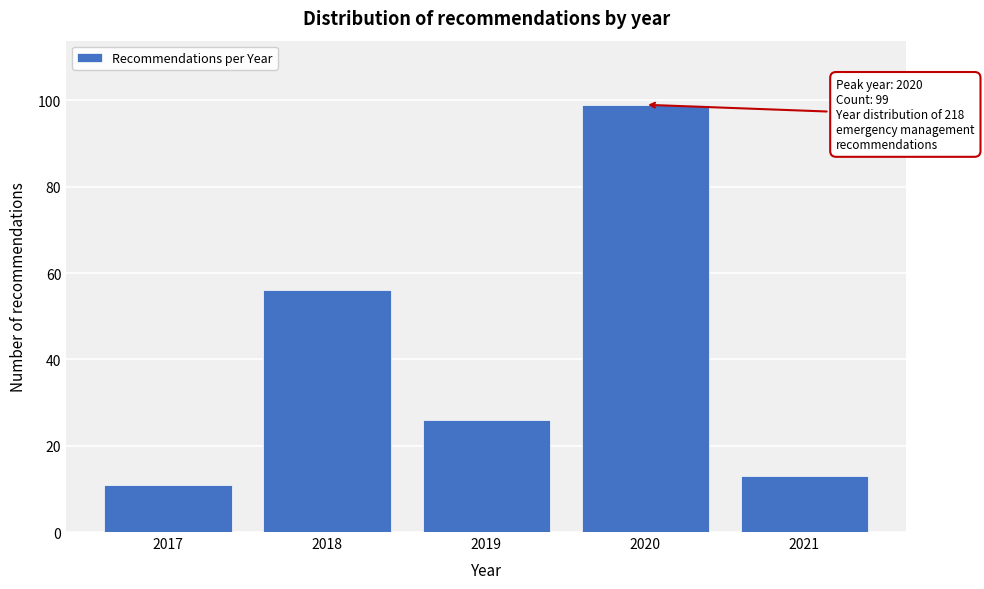

Reading right to left, list all the values displayed in this chart.

13	99	26	56	11